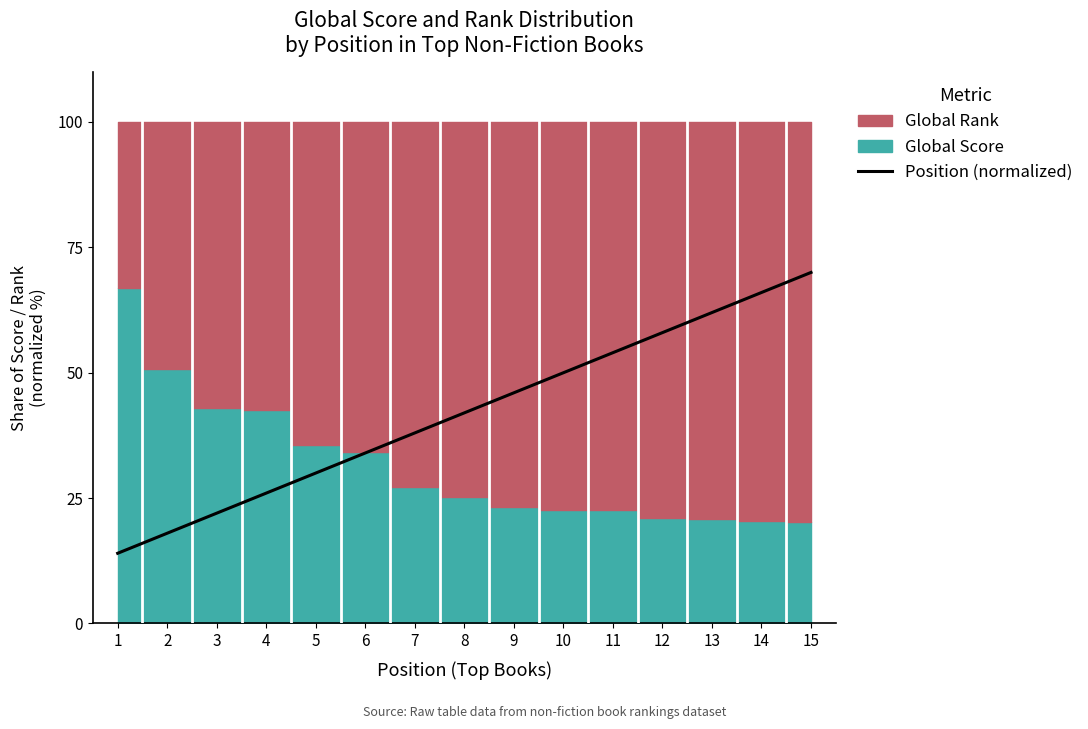

What is the average value?

42